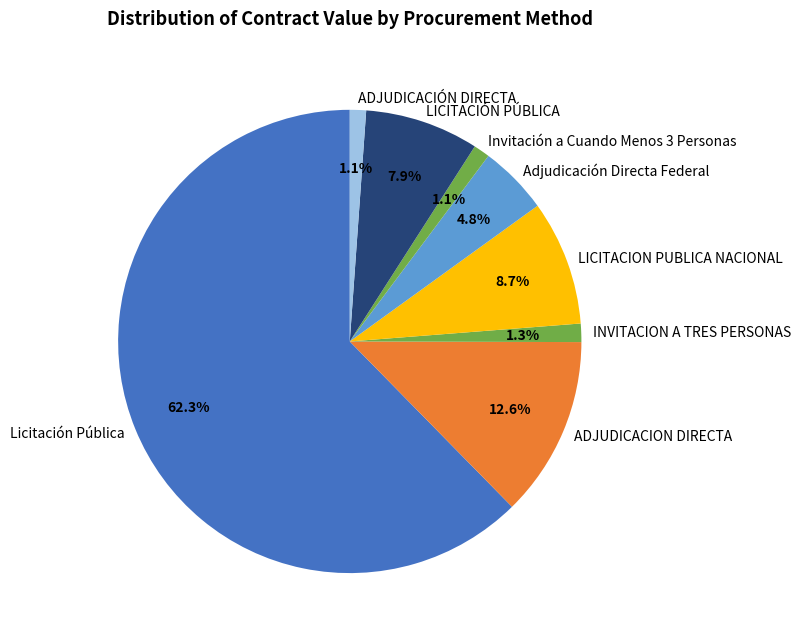

Which category accounts for the majority?

Licitación Pública